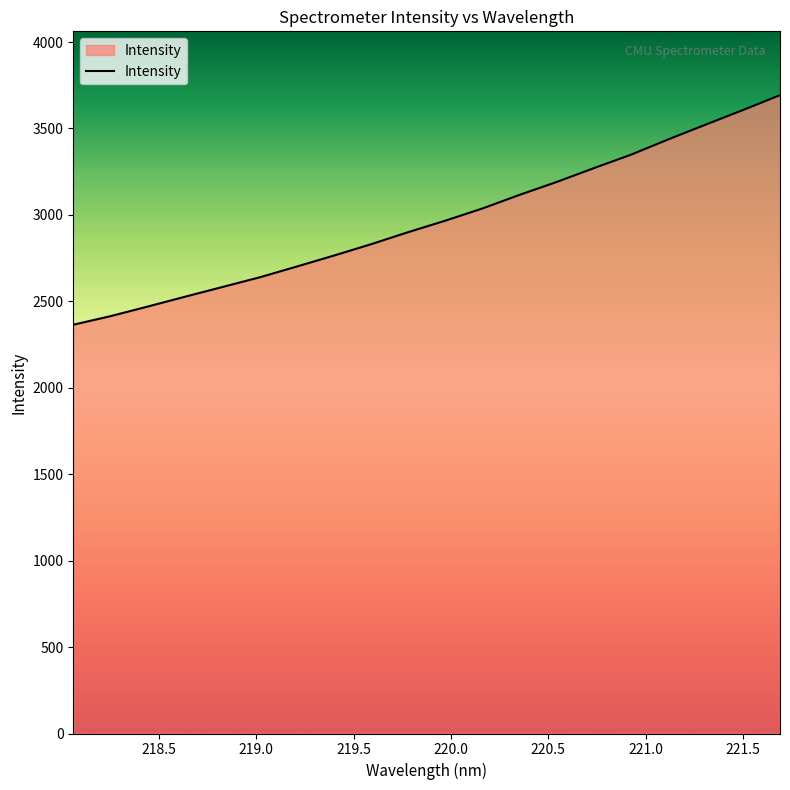

What is the smallest value displayed?

2364.6